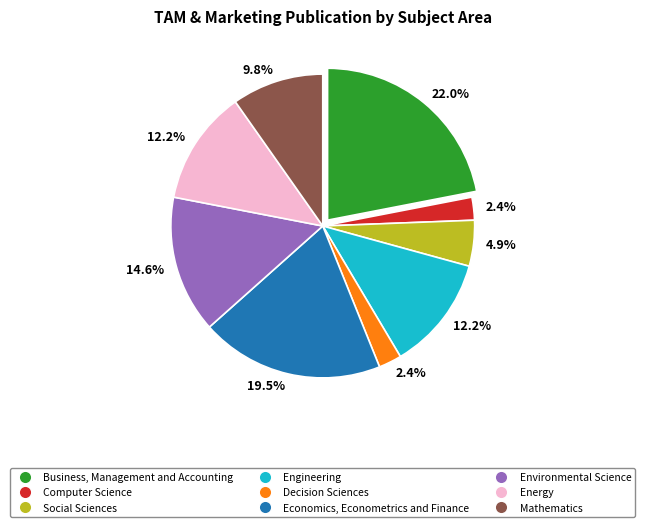

What percentage is NOT represented by Mathematics?

90.2%